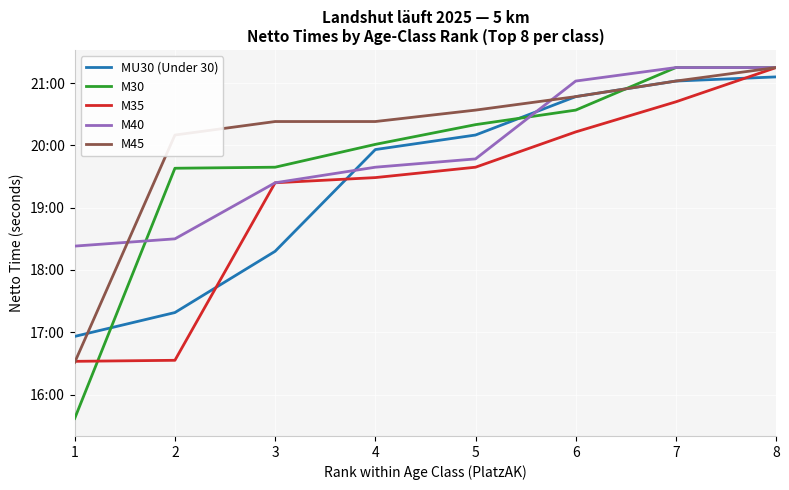

Does the chart have visible grid lines?

Yes